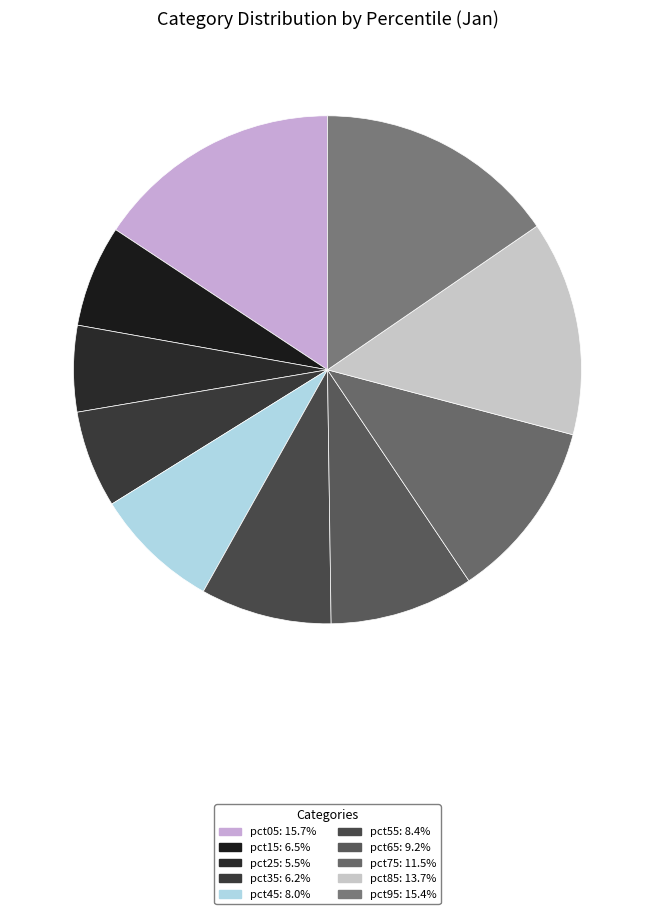

How many segments does this pie chart have?

10